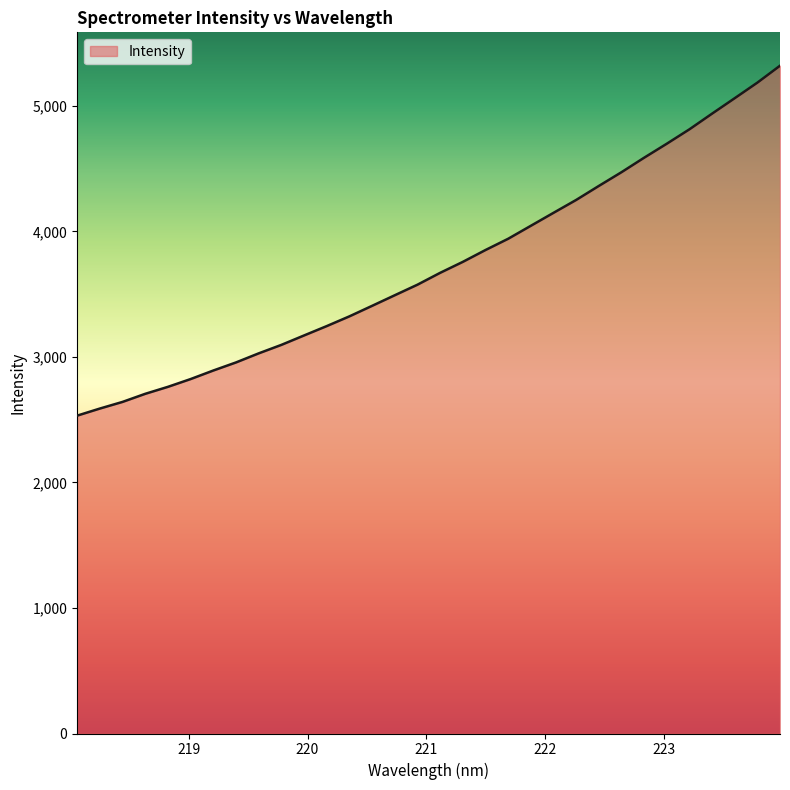

What is the minimum value shown in the chart?

2532.4